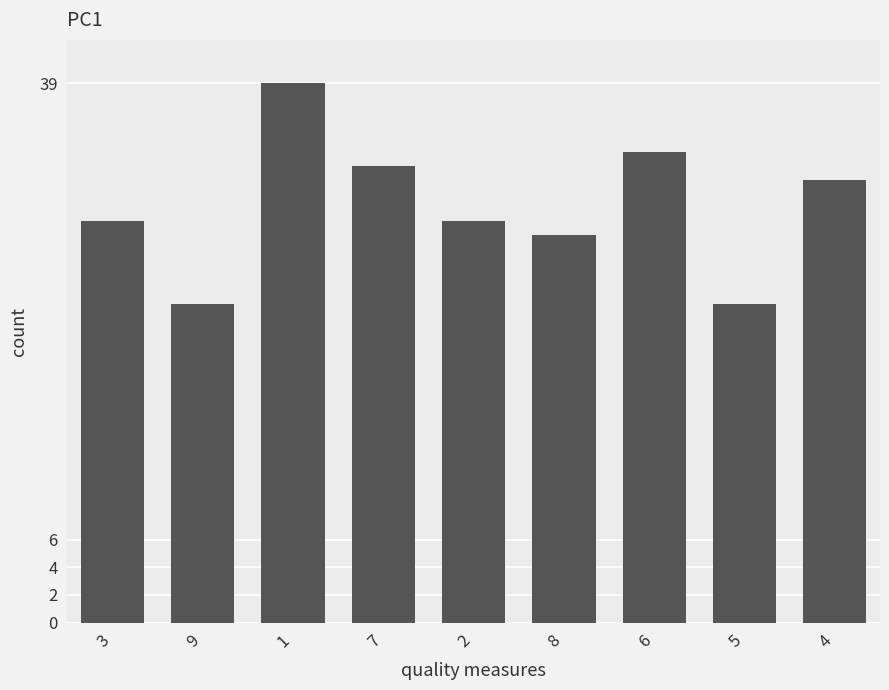

What is the label of the 4th bar from the right?

8